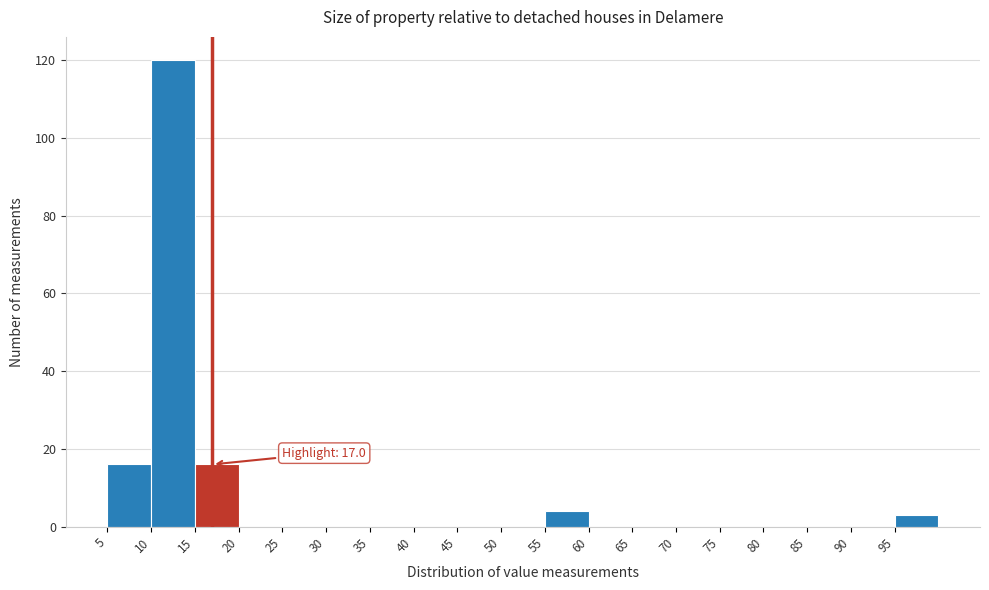

Which range on the x-axis has the tallest bar?

10 to 15